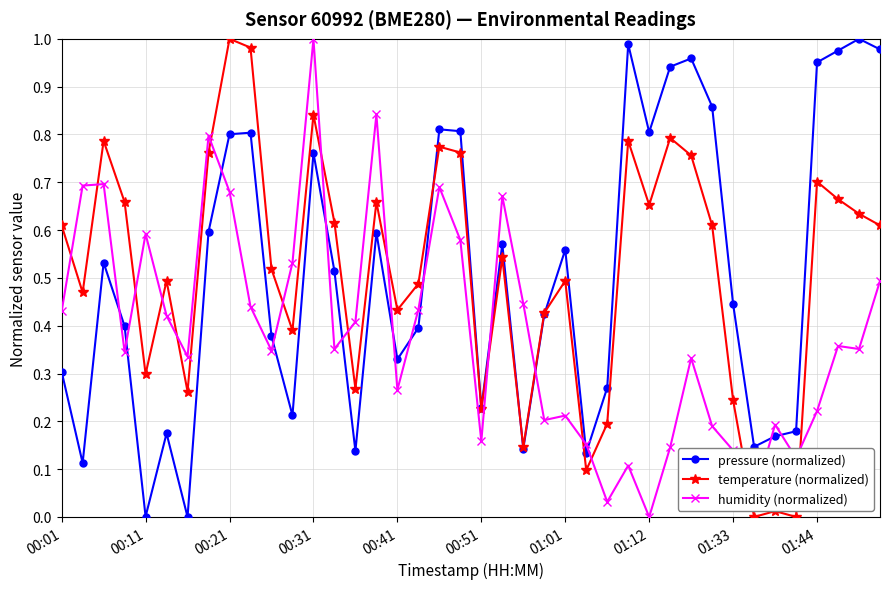

How many intersections are there between temperature (normalized) and humidity (normalized)?

16